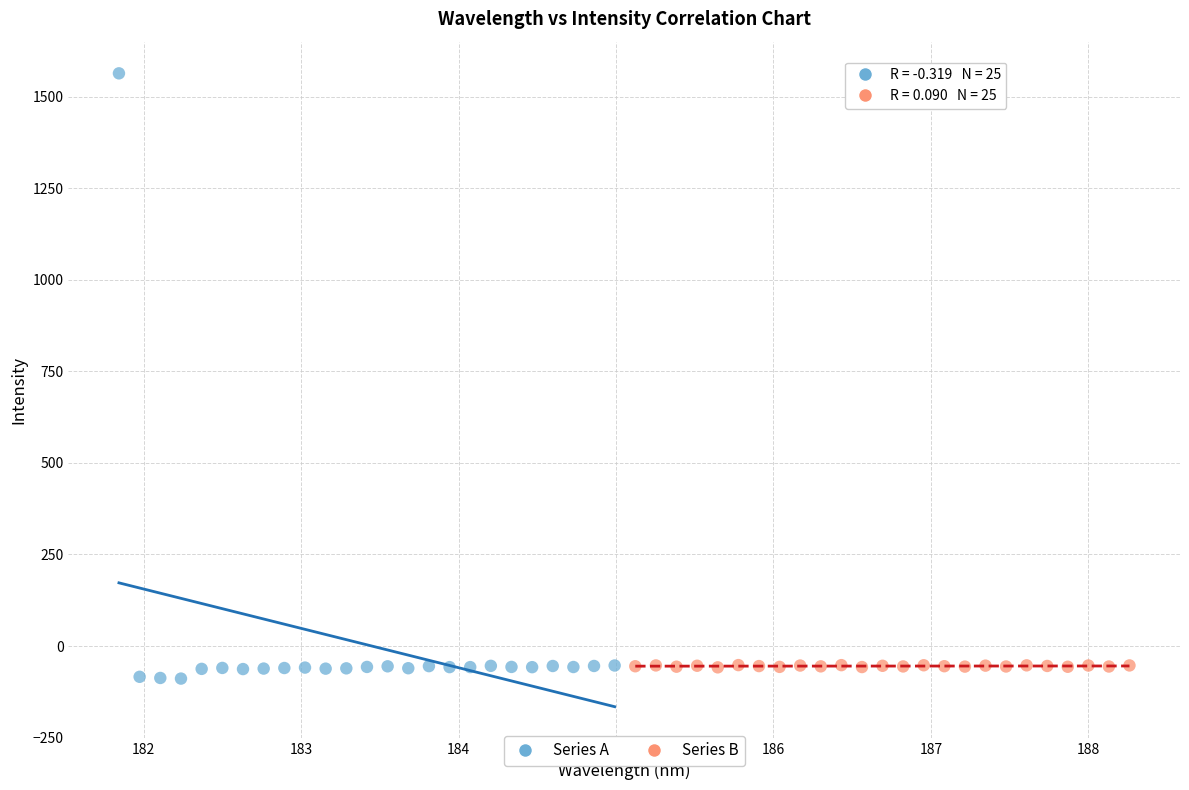

Which series has the widest spread of Y values?

Series A